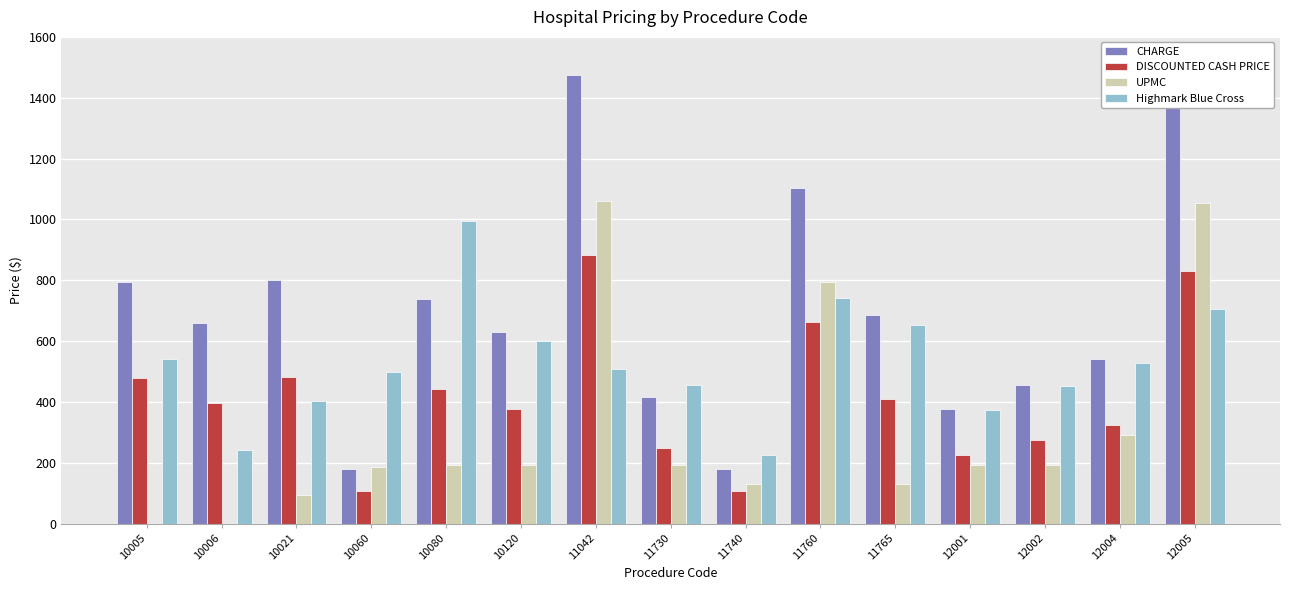

True or false: DISCOUNTED CASH PRICE has a value of 28.4 at 11740.

False